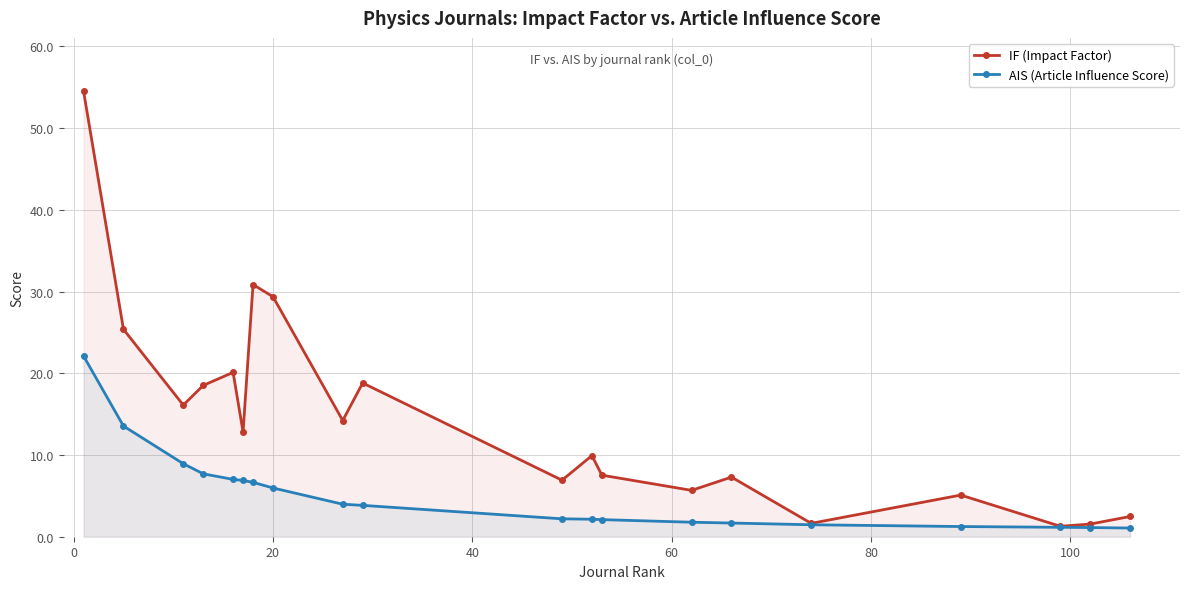

What is the highest value of the AIS (Article Influence Score) series?

22.1